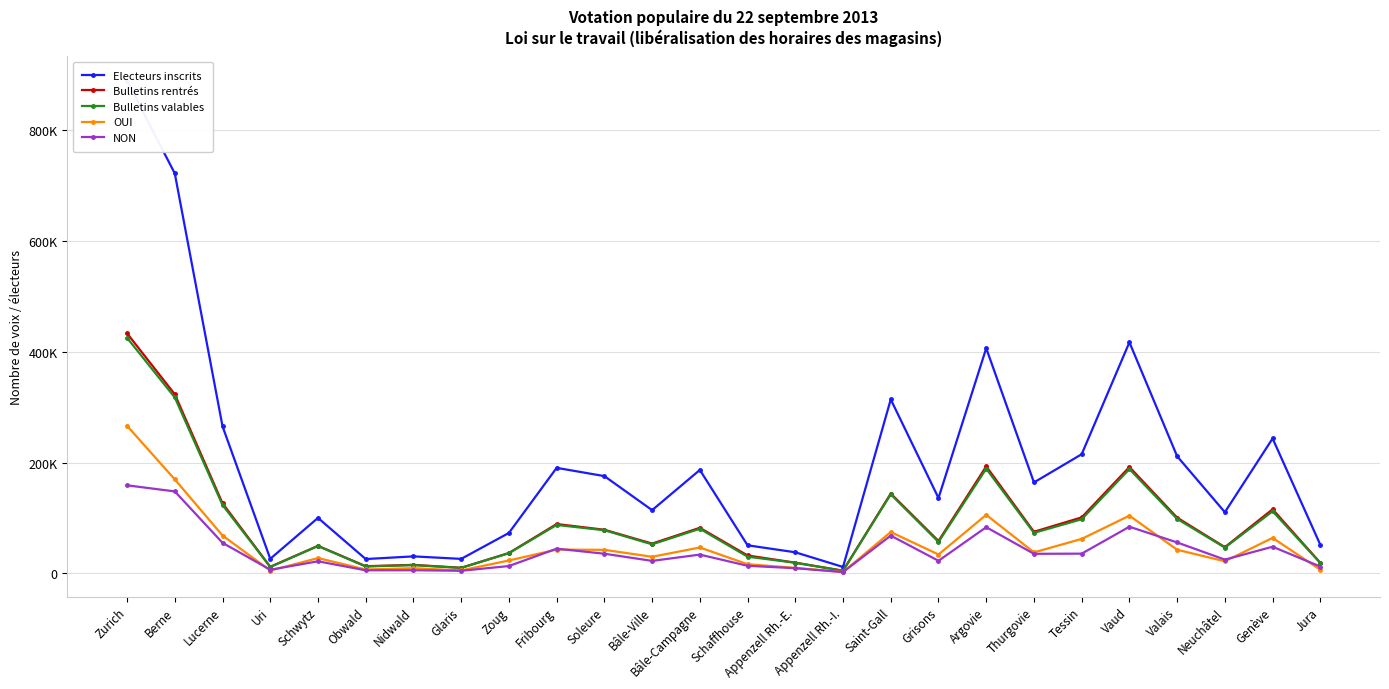

At which category is the sum across all series the highest?

Zurich